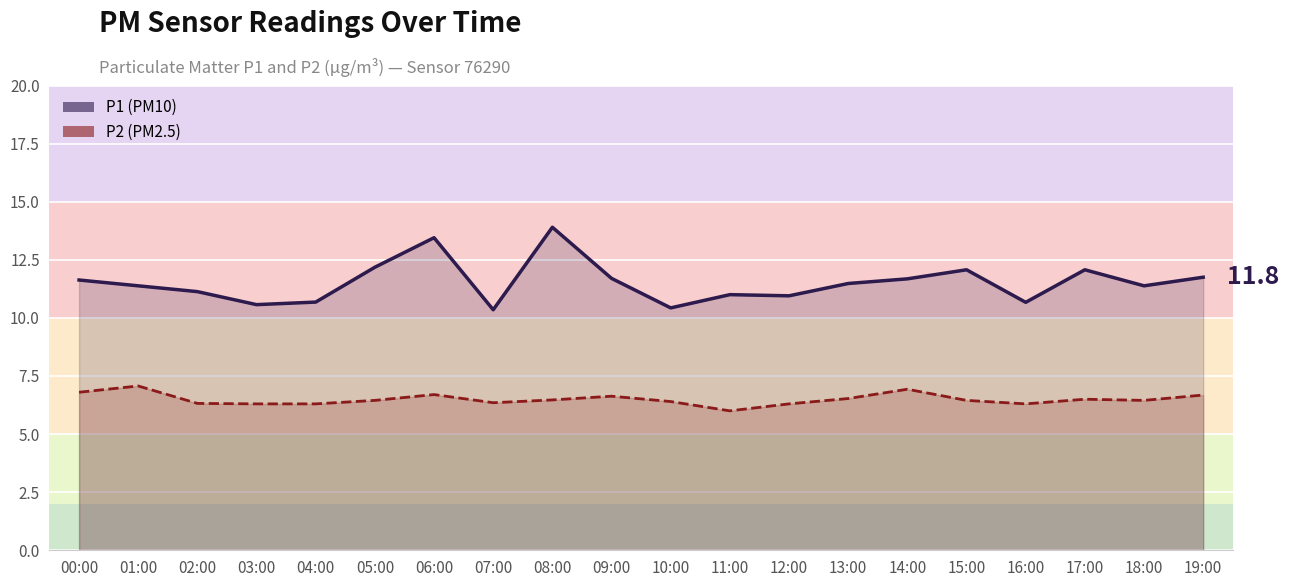

What is the maximum value for P1?

13.9